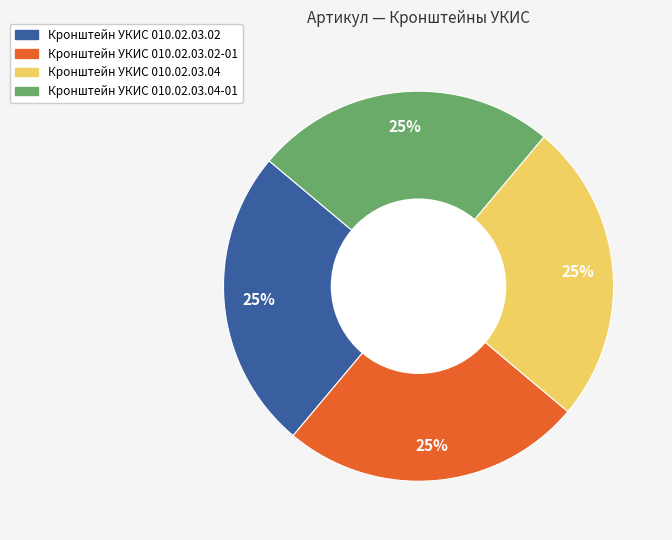

Is there any slice that represents more than half of the pie?

No